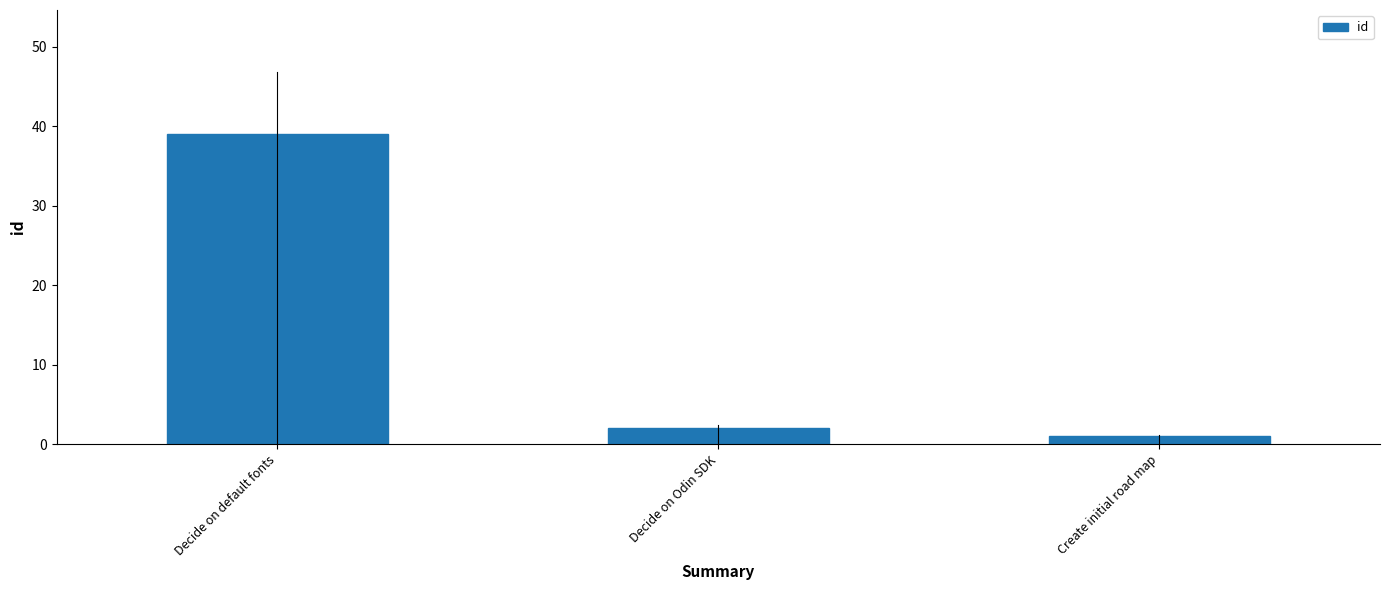

What position from the right is Decide on Odin SDK?

2